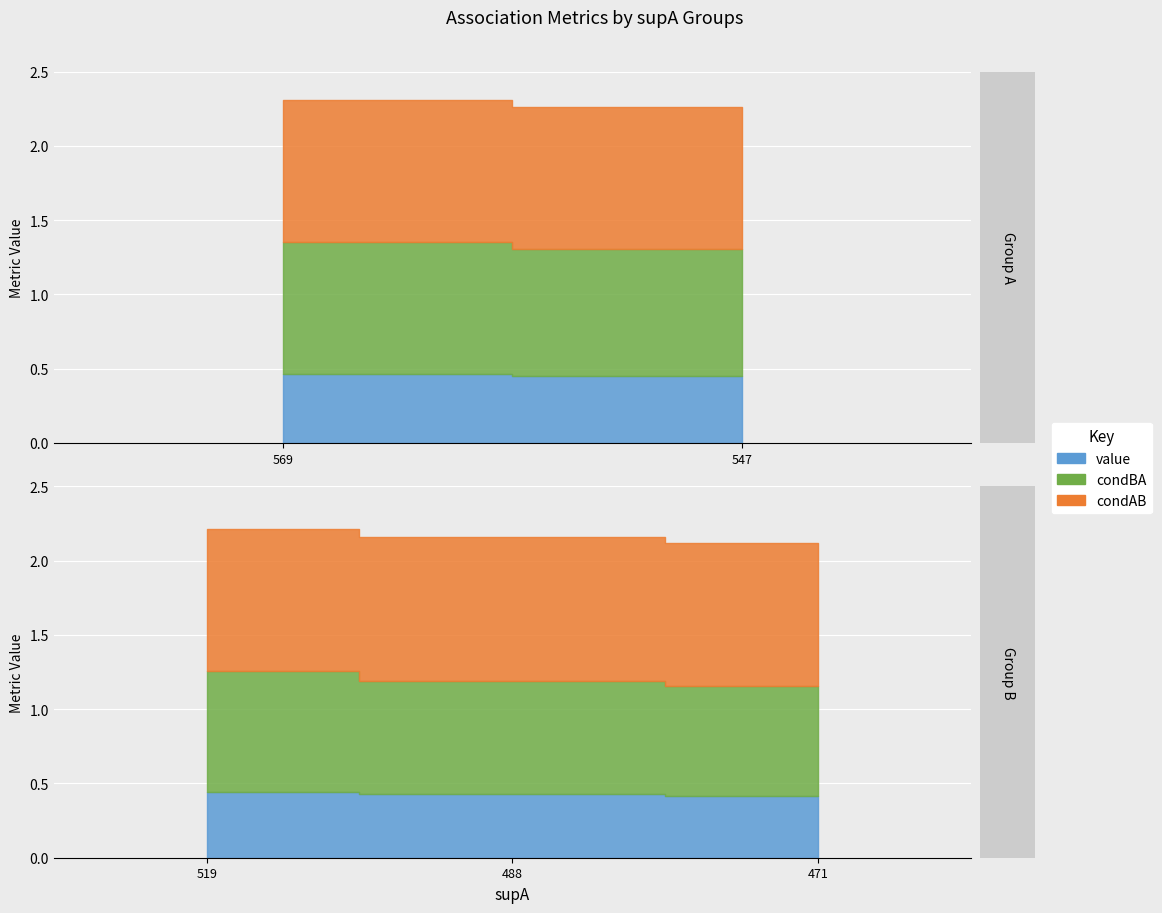

True or false: supA and value intersect in this chart.

False